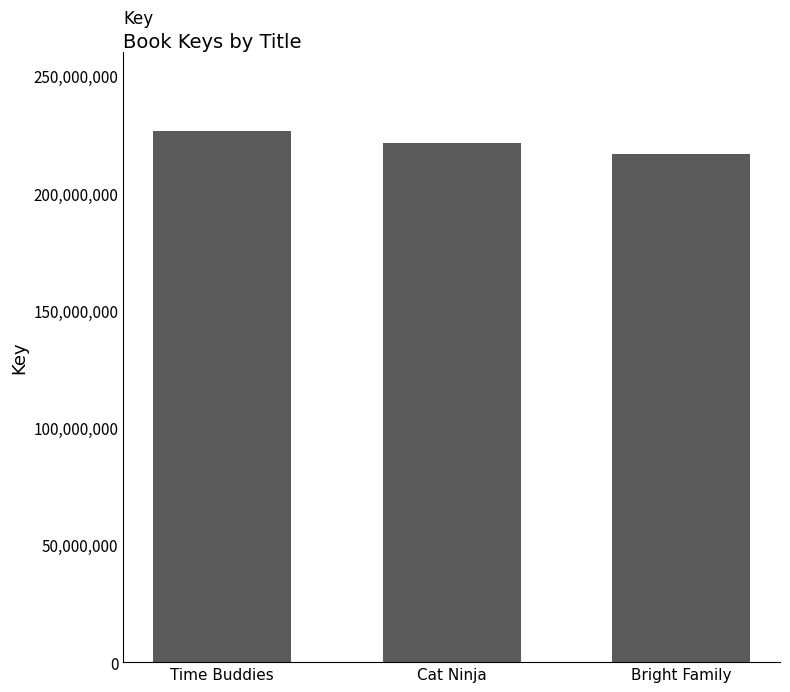

Count the values in the range 216497778 to 226410423.

3